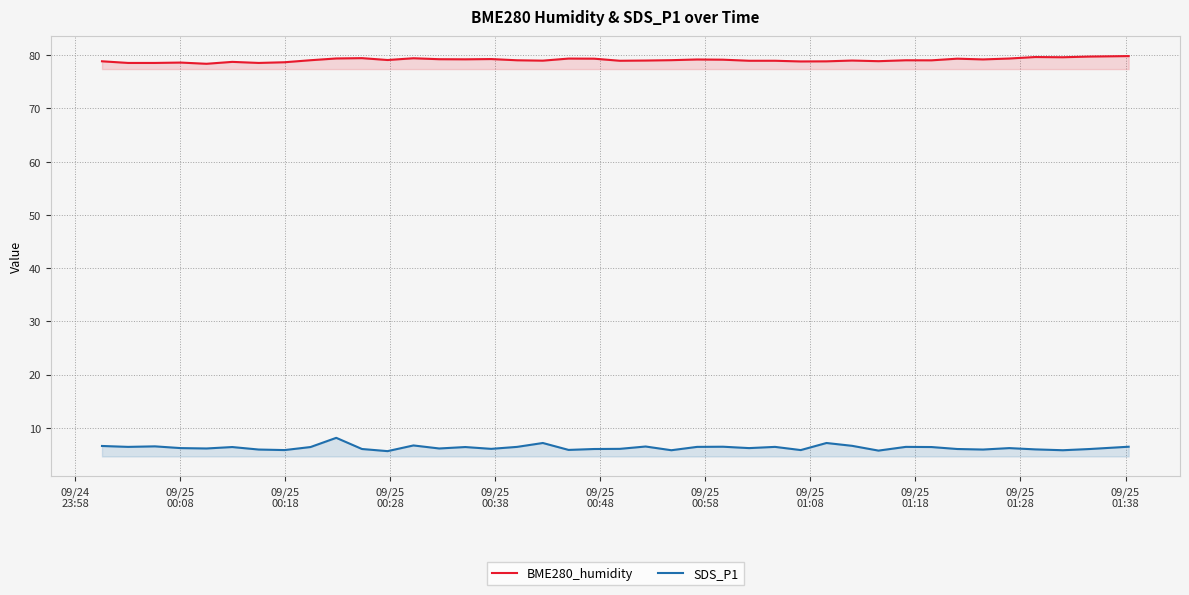

True or false: SDS_P1 has more than 1 points higher than both neighbors.

True